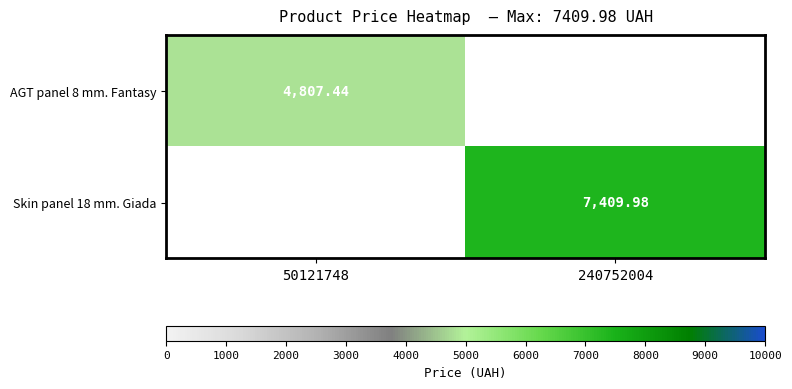

Which category has the lowest value in the AGT panel 8 mm. Fantasy series?

240752004